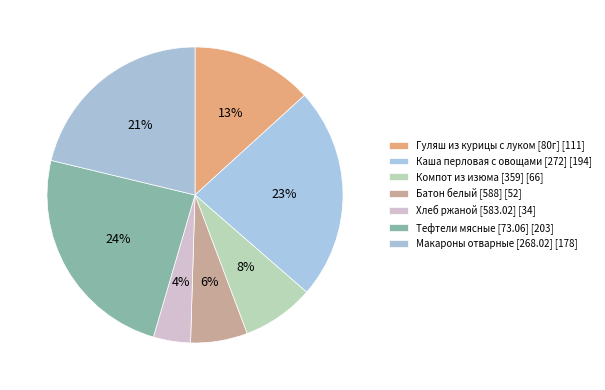

Which category has the biggest portion of the pie?

Тефтели мясные